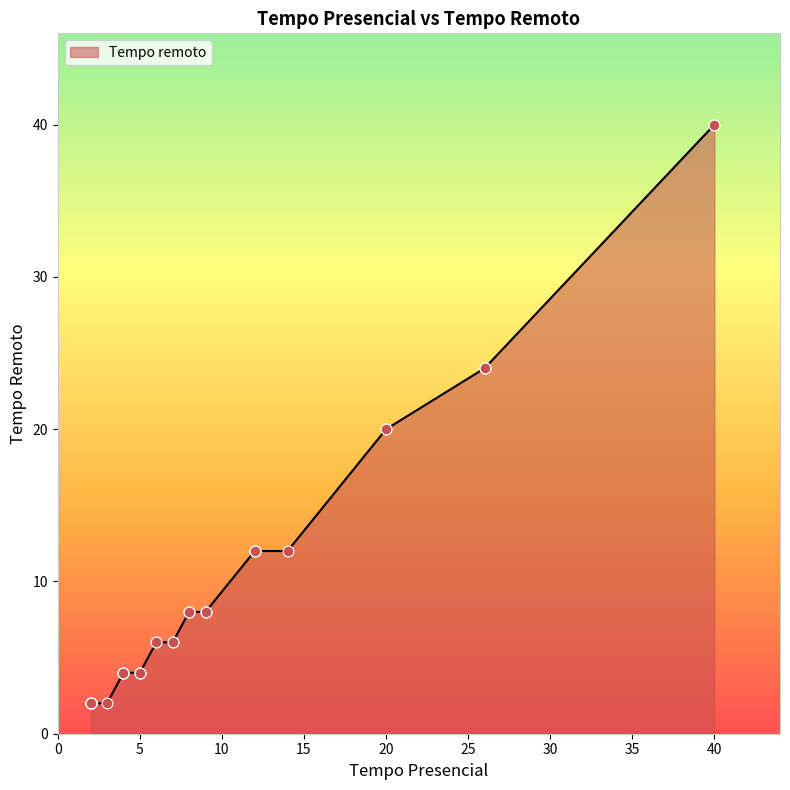

What is the difference between the maximum and minimum values?

38